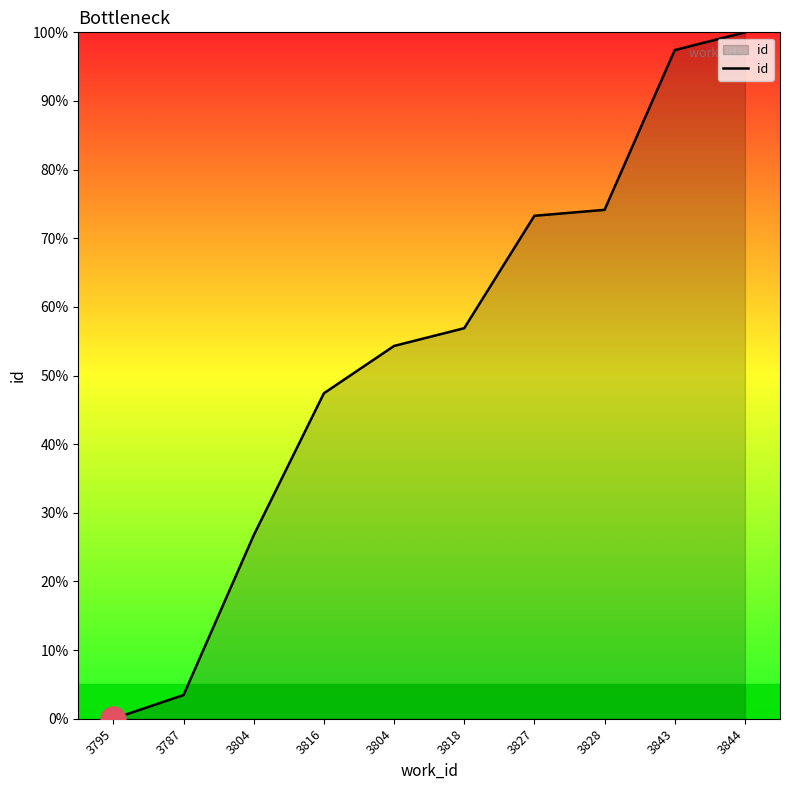

Does the chart have visible grid lines?

No